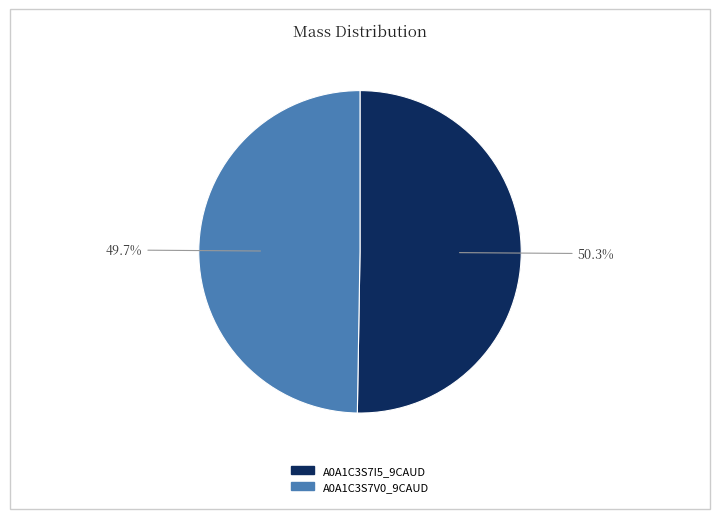

Do A0A1C3S7V0_9CAUD and A0A1C3S7I5_9CAUD together represent more than half of the pie?

Yes